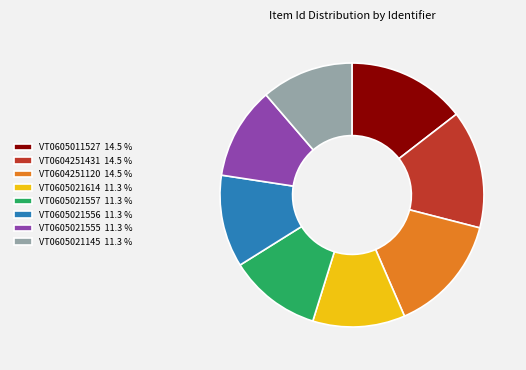

Approximately how many times larger is the value at VT0604251120 14.5 % compared to VT0605021557 11.3 %?

1.3